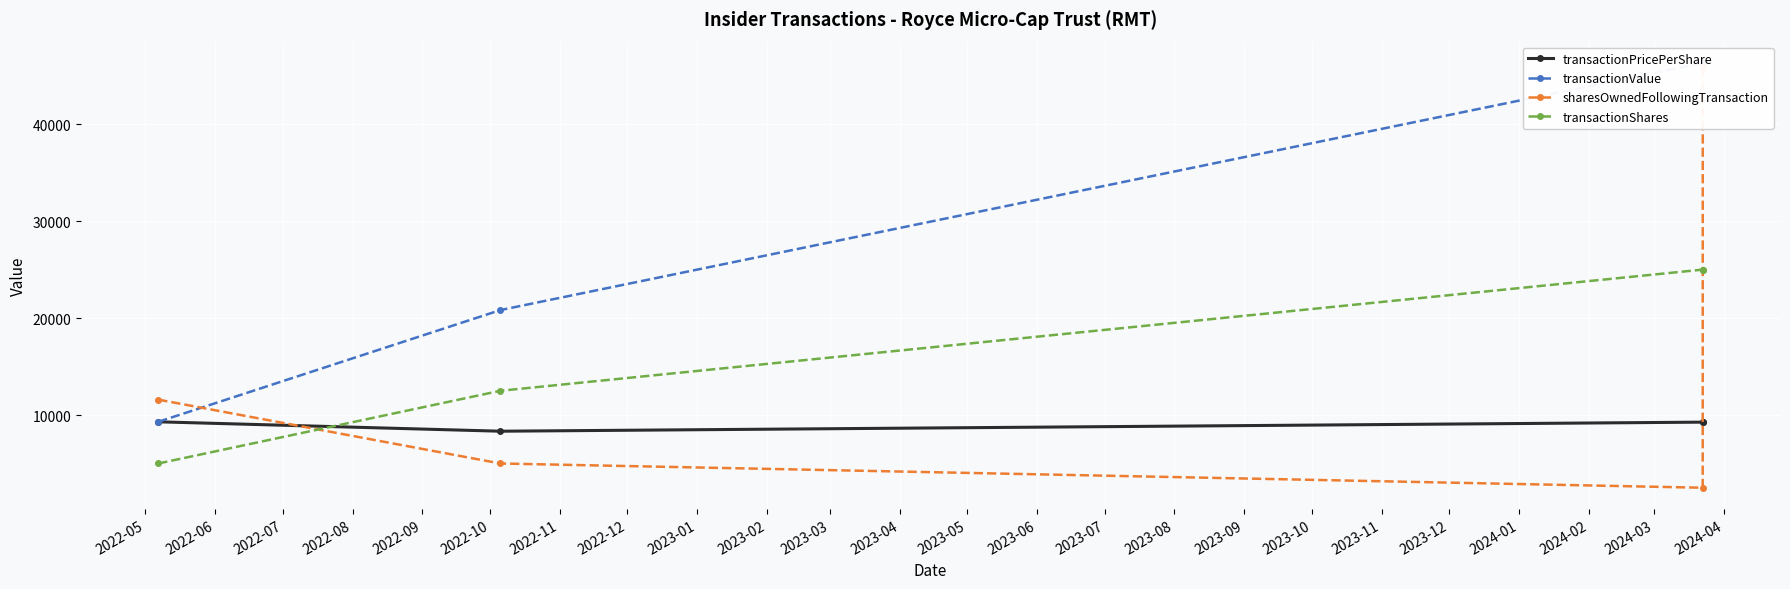

True or false: transactionShares has more than 2 points higher than both neighbors.

False